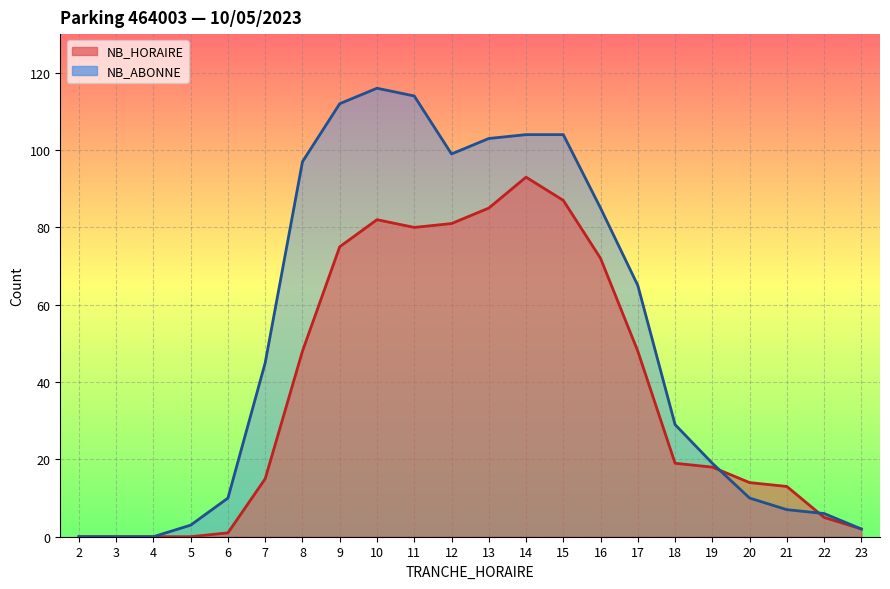

At which label is NB_HORAIRE closest to 46?

8